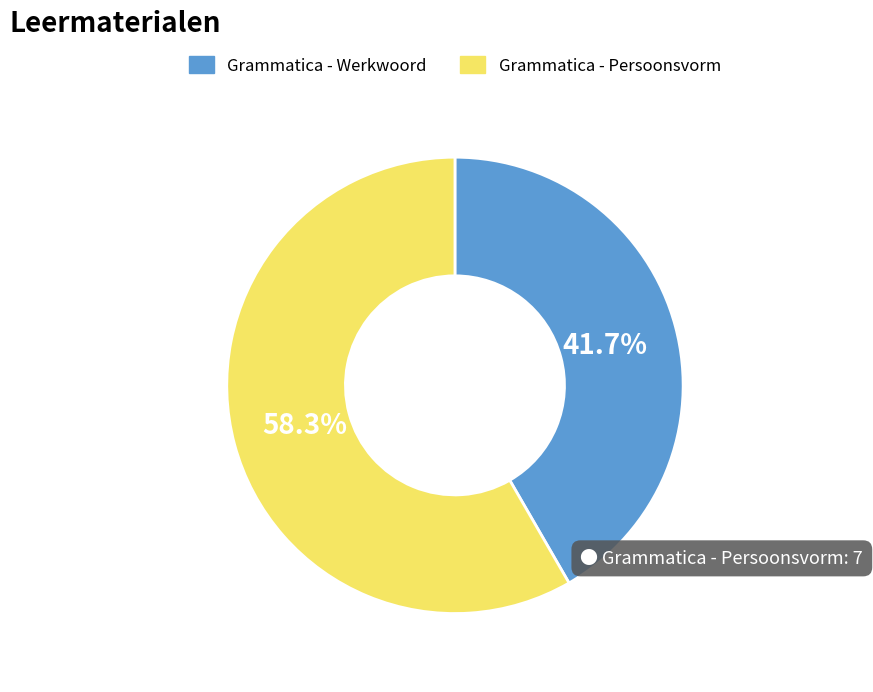

How much of the chart is everything except Grammatica - Persoonsvorm?

41.7%